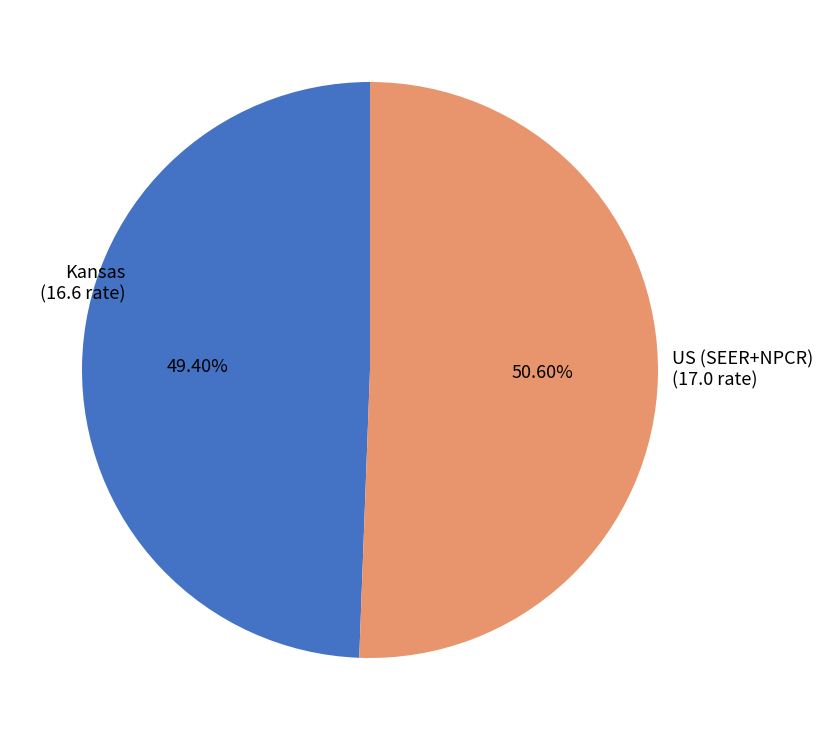

What is the ratio of the value at Kansas (16.6 rate) to the value at US (SEER+NPCR) (17.0 rate)?

1.0